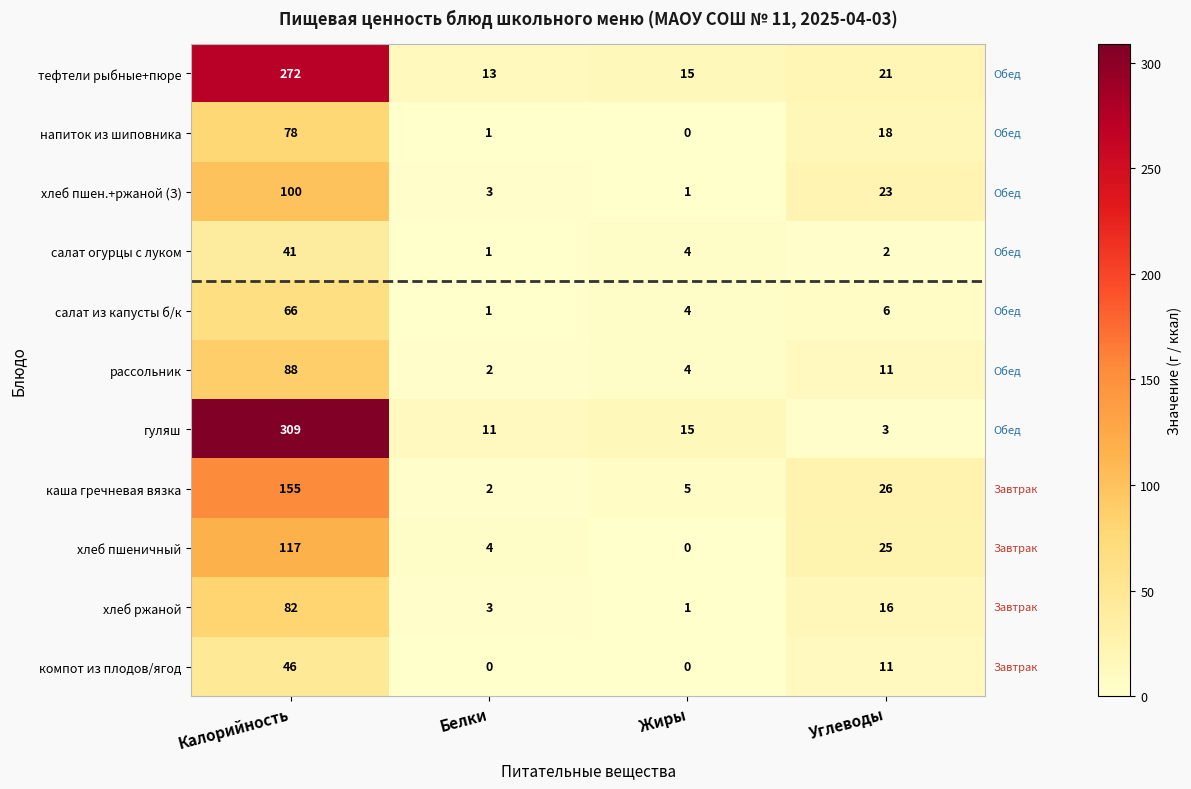

List the labels in order of салат огурцы с луком value, smallest first.

Белки, Углеводы, Жиры, Калорийность